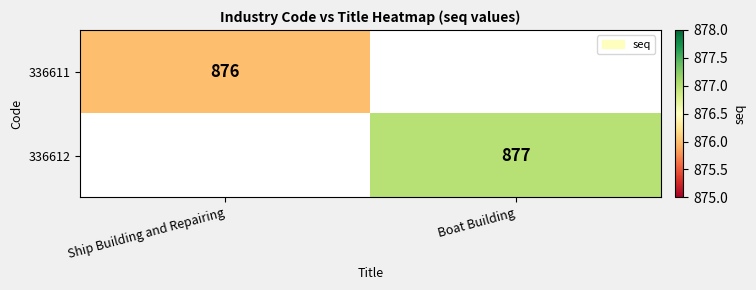

Which label corresponds to the smallest value in the chart?

Ship Building and Repairing